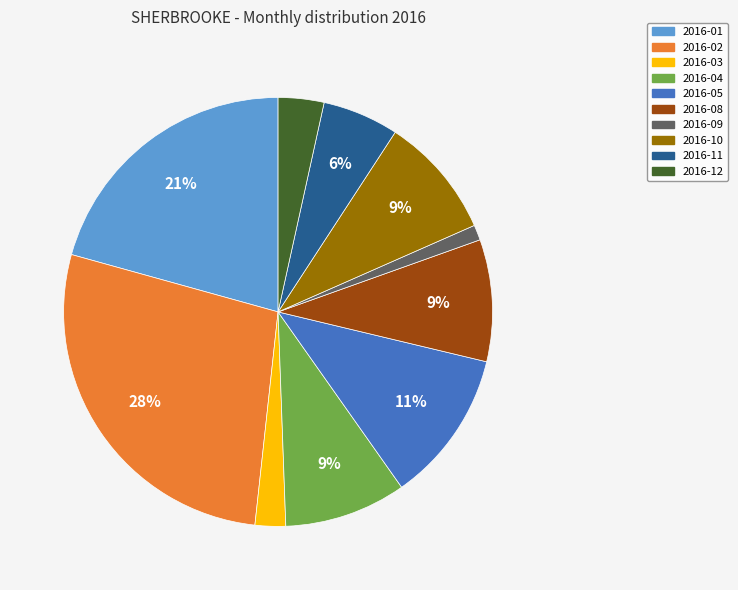

How many segments does this pie chart have?

10